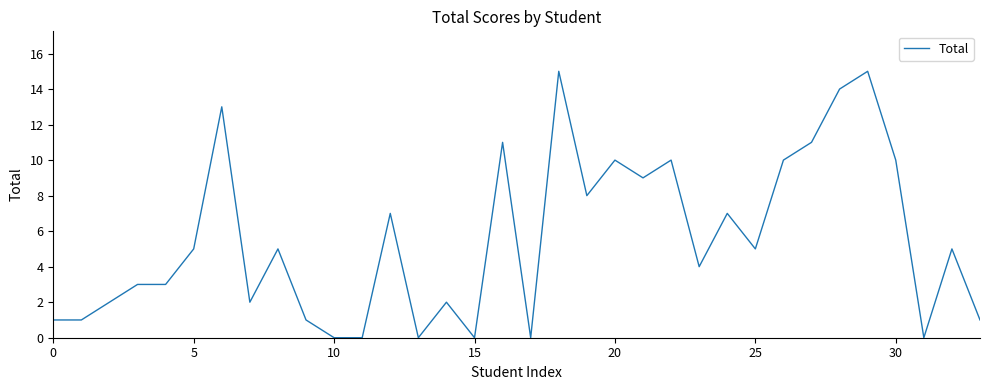

What is the maximum value shown in the chart?

15